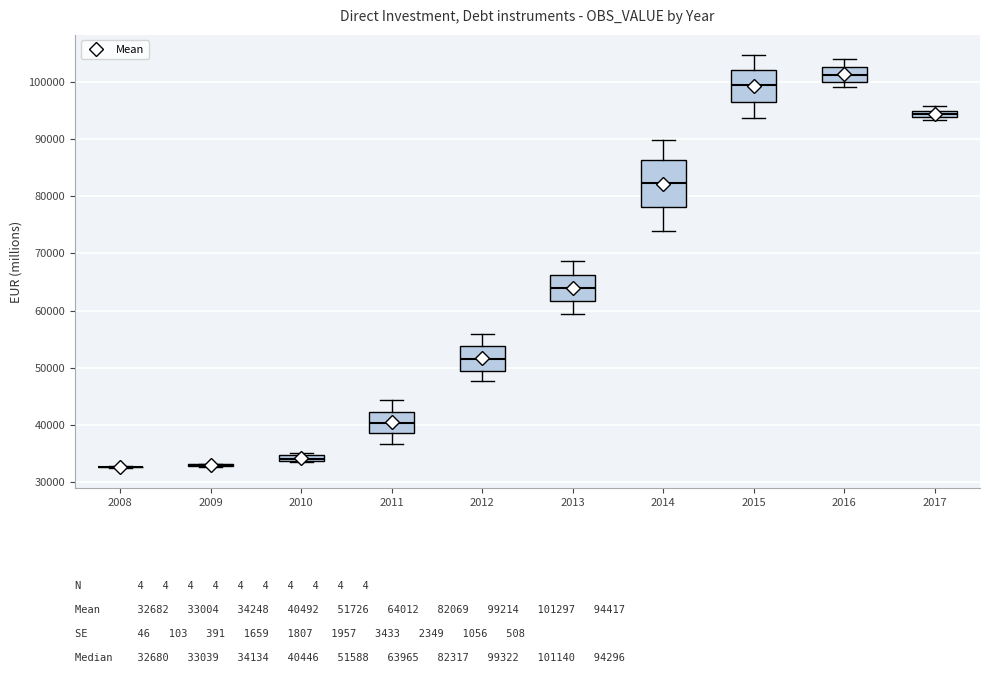

Where is the upper edge of the box at x = 2010 on the y-axis? The values are not printed on the chart, so give them approximately, as read against the axis.

35000